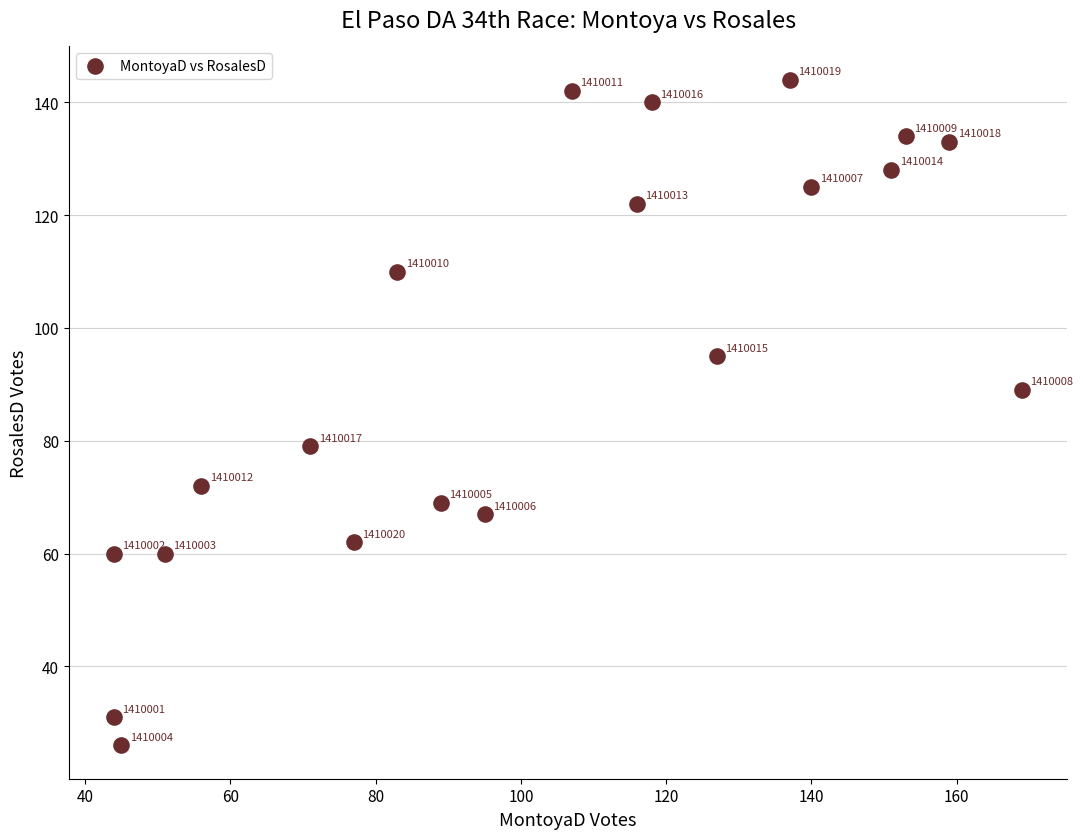

What is the range of Y values (max minus min)?

118